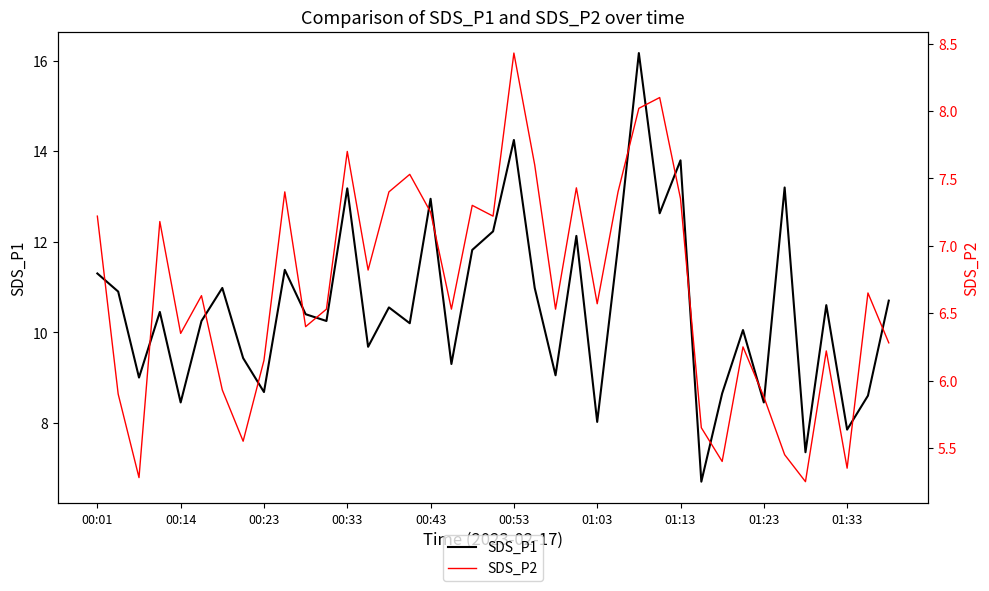

True or false: SDS_P1 and SDS_P2 cross at least once.

False